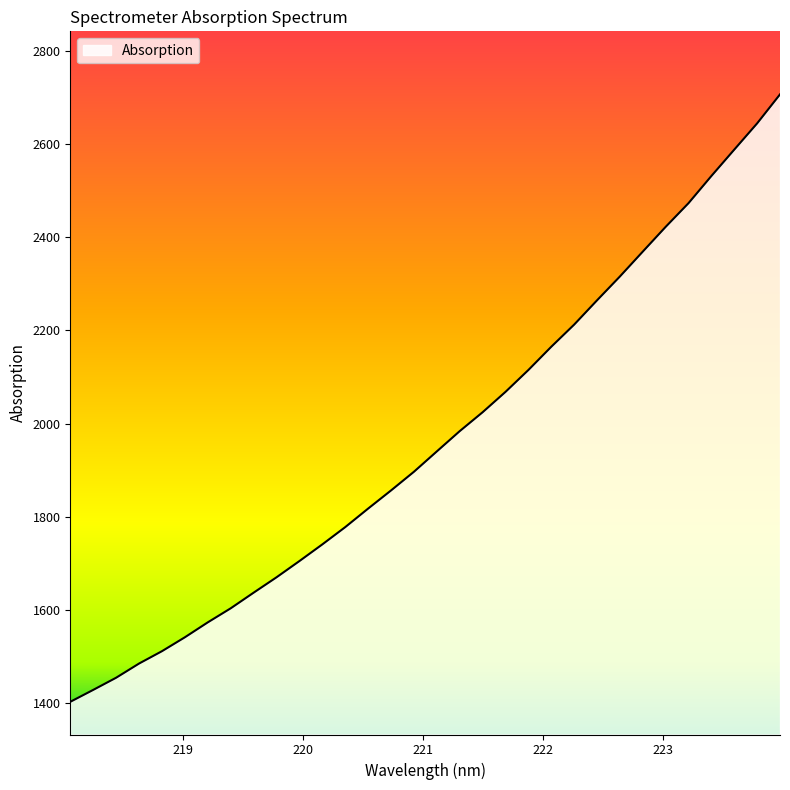

What is the sum of all values?

62922.0